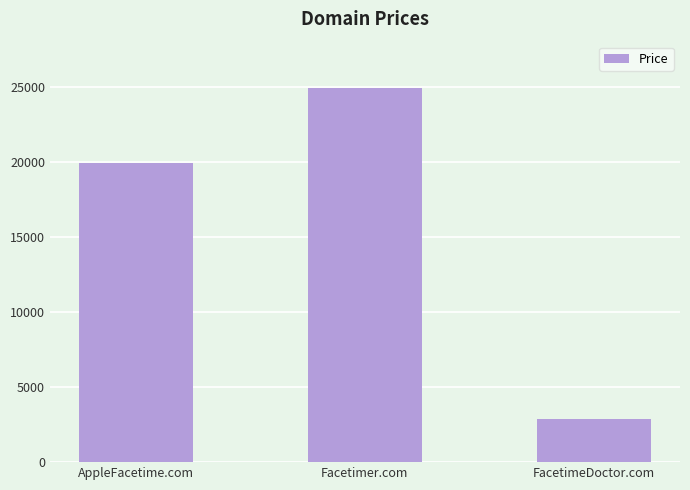

The chart shows a value of 19888 at AppleFacetime.com. True or false?

True